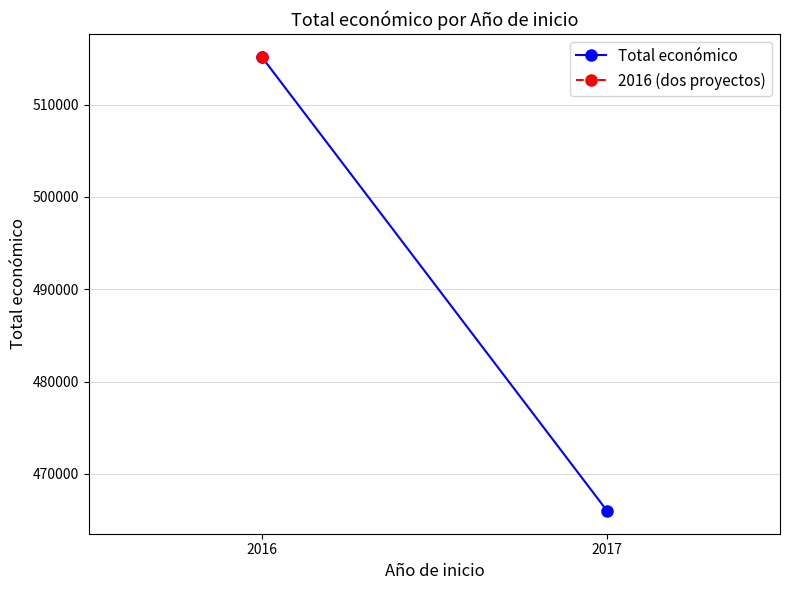

What is the smallest value displayed?

465965